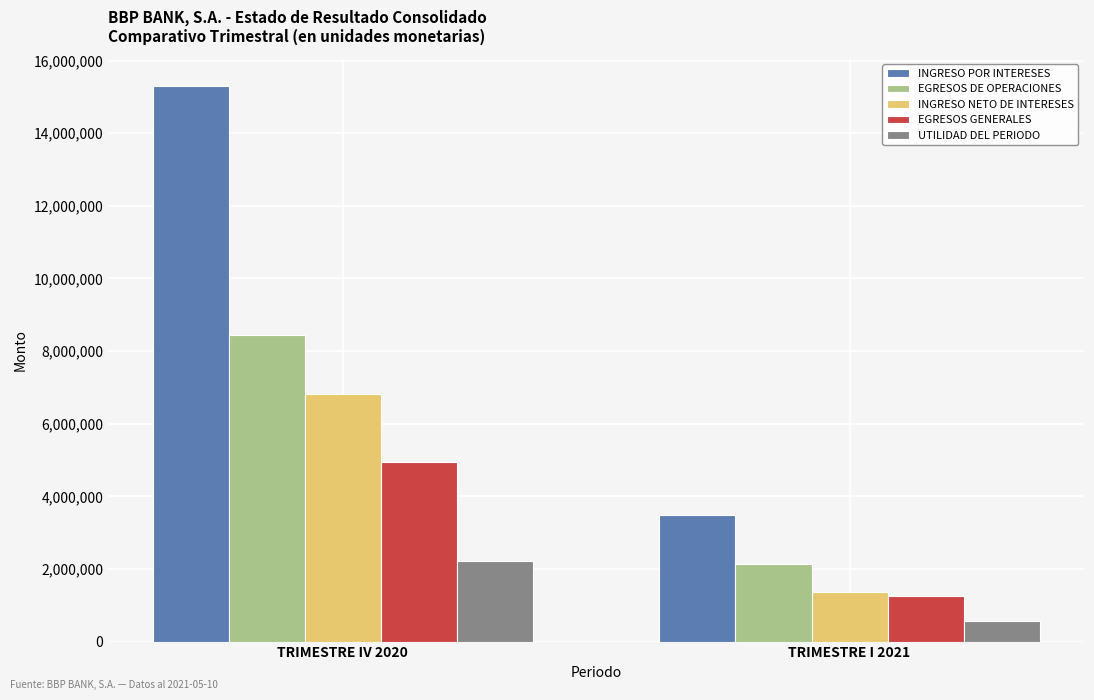

Where is EGRESOS DE OPERACIONES nearest to the value 5292446?

TRIMESTRE I 2021